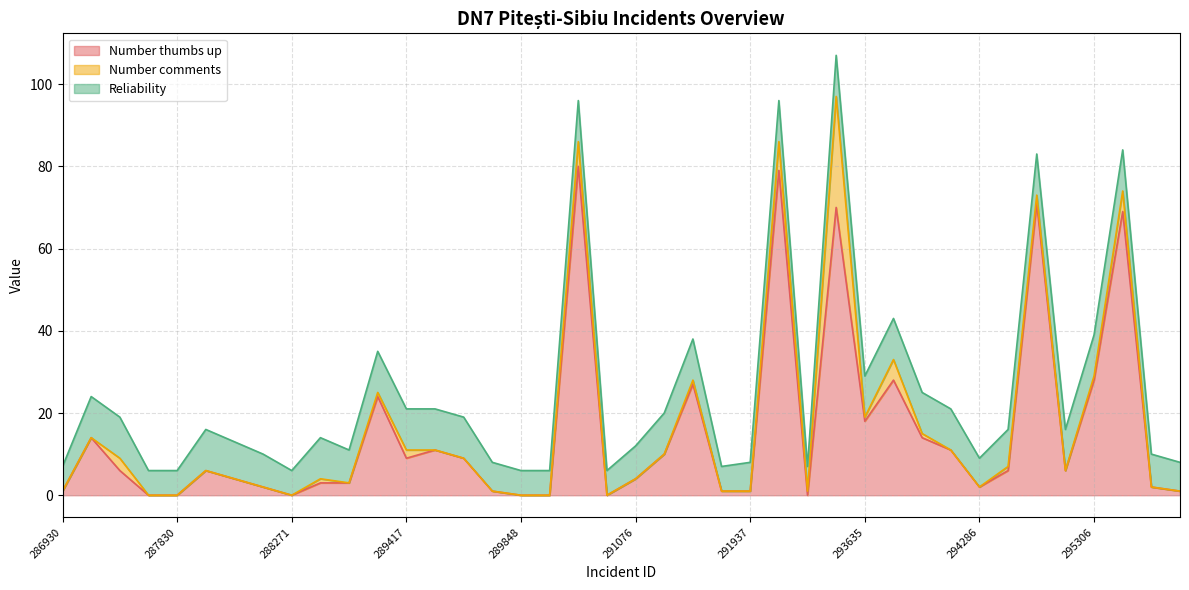

How many interior local valleys does the Number thumbs up series have?

7